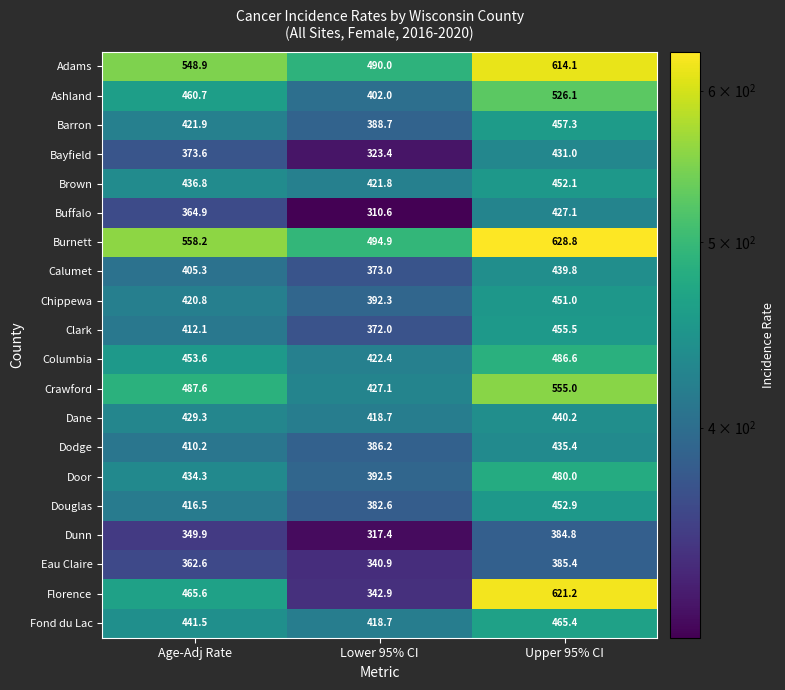

At how many categories does at least one series exceed 593?

1